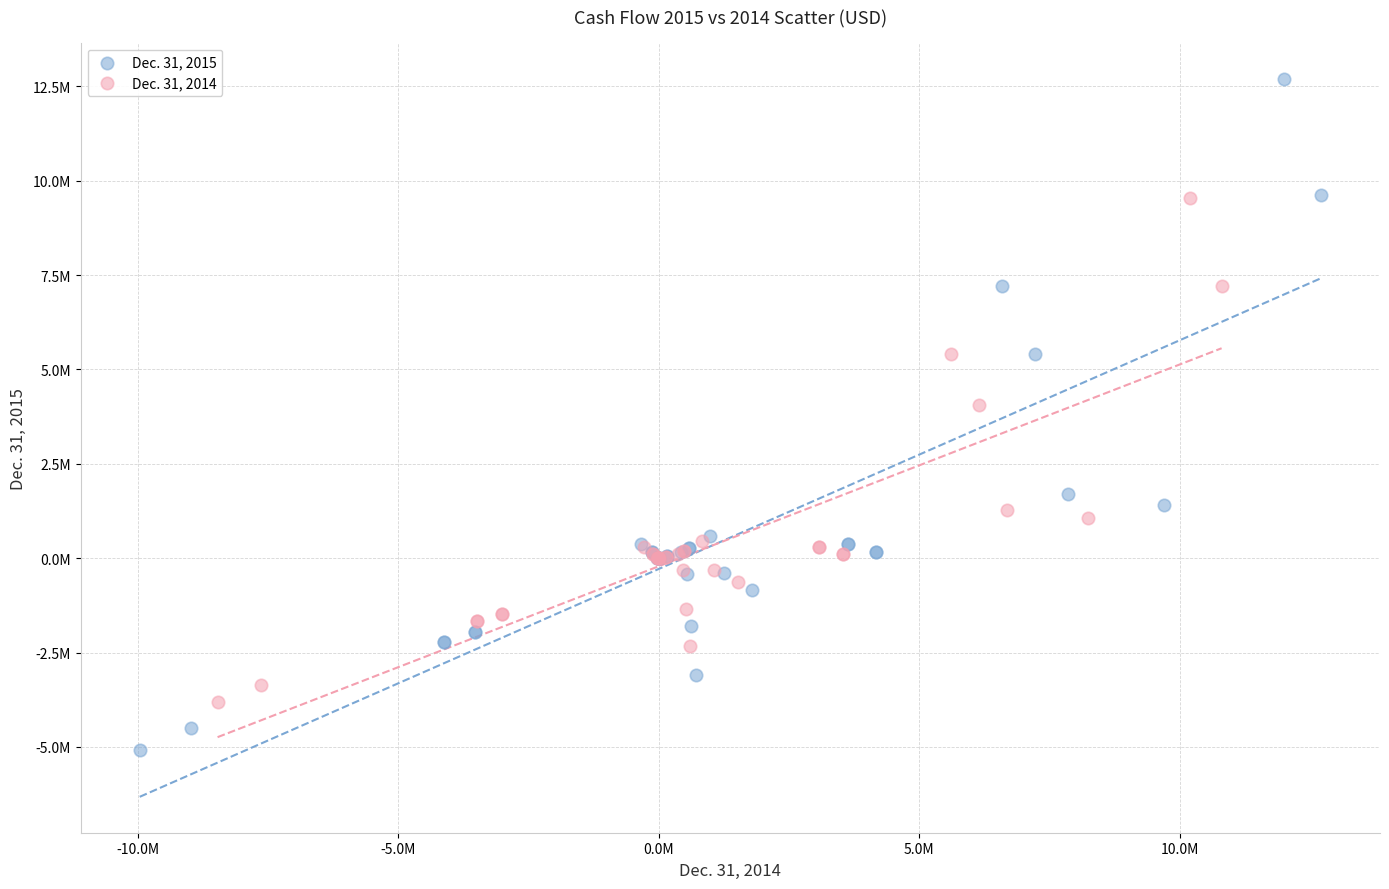

Which series contains the highest Y value?

Dec. 31, 2015